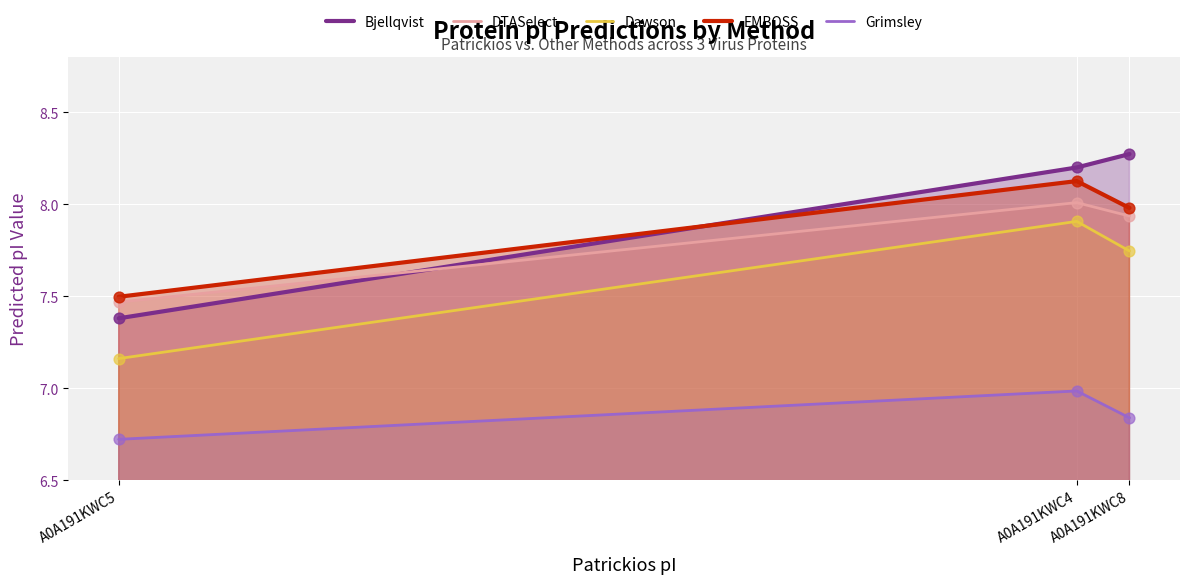

Which series has the largest total across all categories?

Bjellqvist